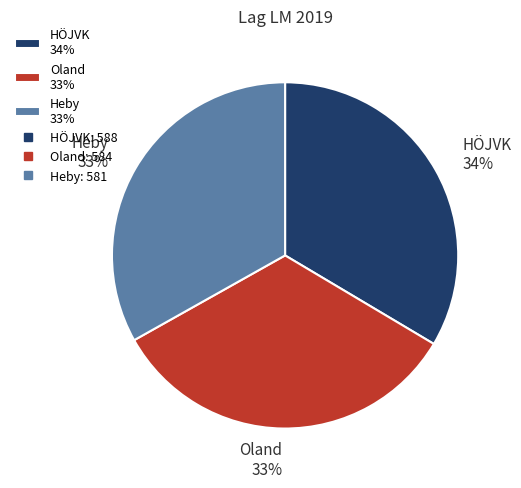

Is the sum of HÖJVK 34% and Oland 33% greater than half?

Yes